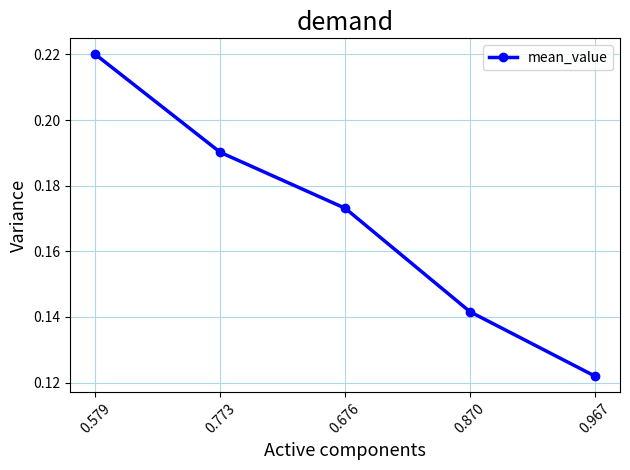

The value at 0.870 is 0.3. True or false?

False